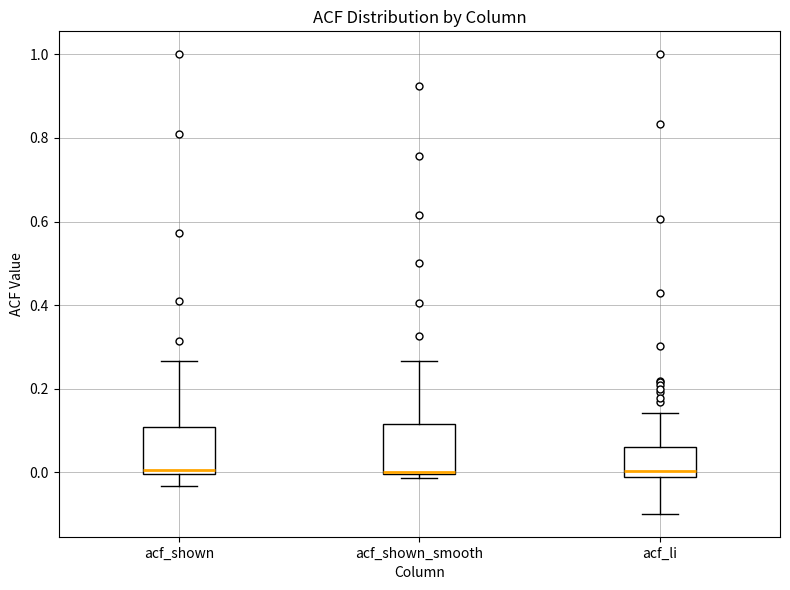

Reading left to right, read every box against the y-axis: the position of its median line, the range the box covers, and the ends of its whiskers. The values are not printed on the chart, so give them approximately, as read against the axis.

acf_shown: median 0.00 (just above the box's lower edge), box 0.00 to 0.10, whiskers -0.04 to 0.26
acf_shown_smooth: median 0.00, box 0.00 to 0.12, whiskers -0.02 to 0.26
acf_li: median 0.00 (just above the box's lower edge), box 0.00 to 0.06, whiskers -0.10 to 0.14